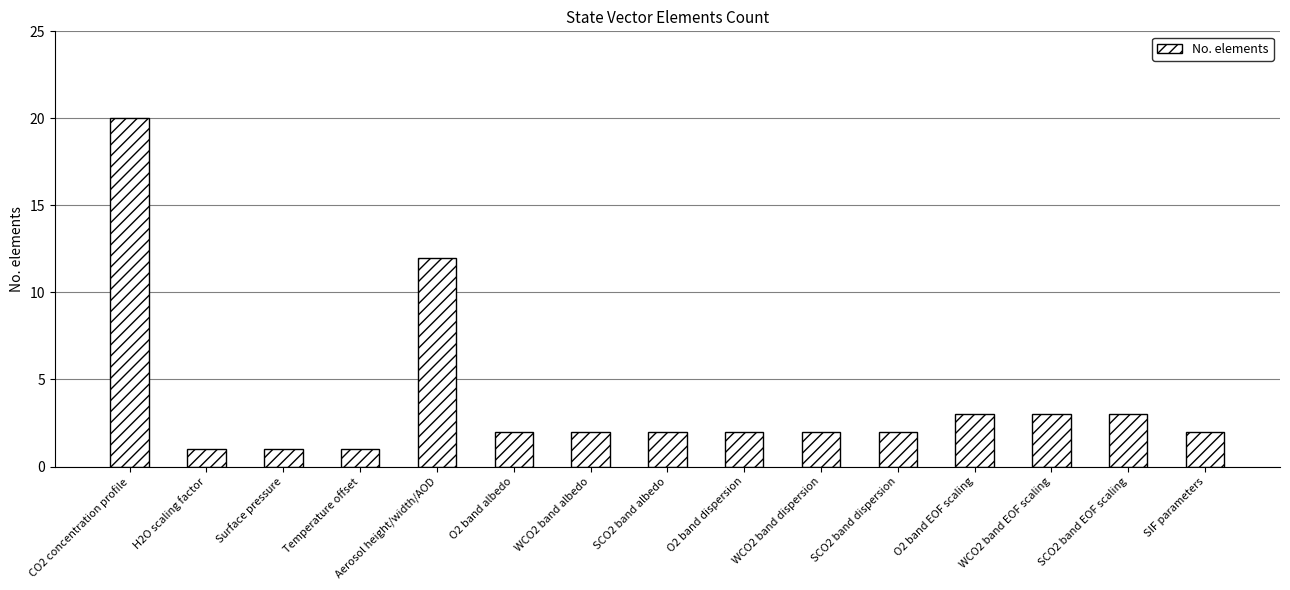

What is the sum of all values?

58